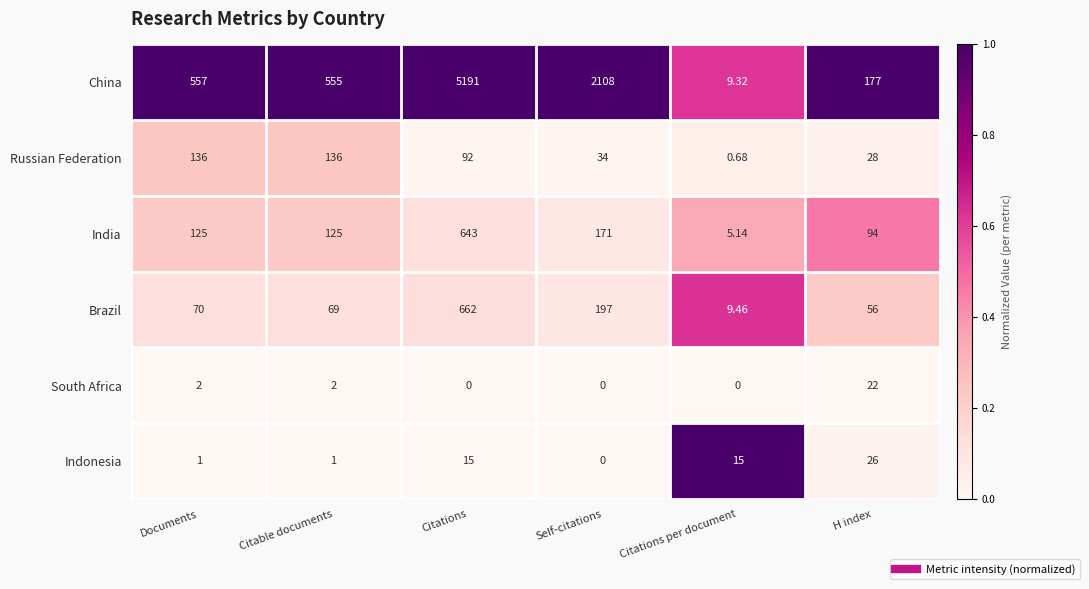

Which series changed the most between Citations and Self-citations?

China